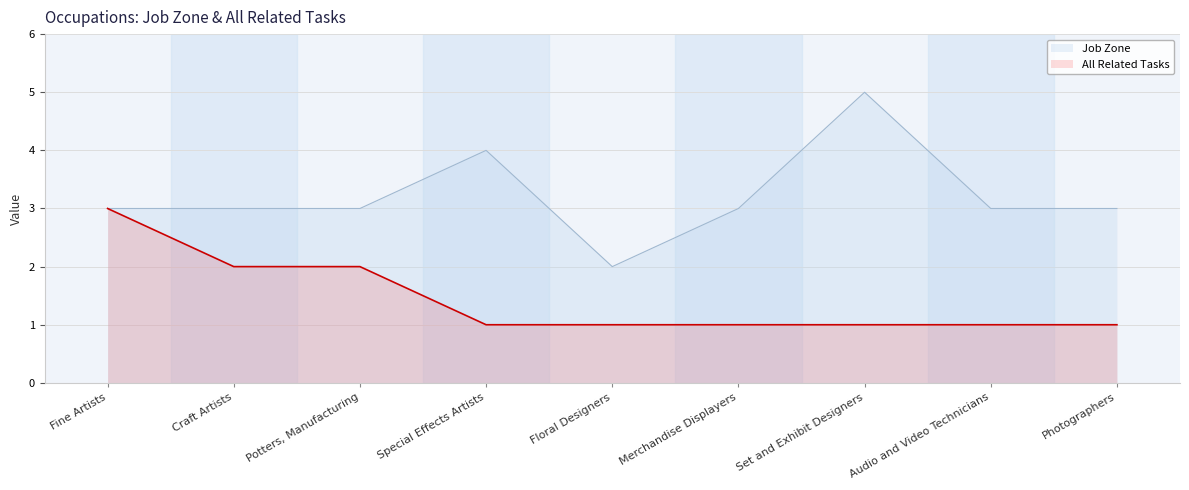

Reading left to right, list all the values displayed in this chart.

Job Zone: 3	3	3	4	2	3	5	3	3
All Related Tasks: 3	2	2	1	1	1	1	1	1